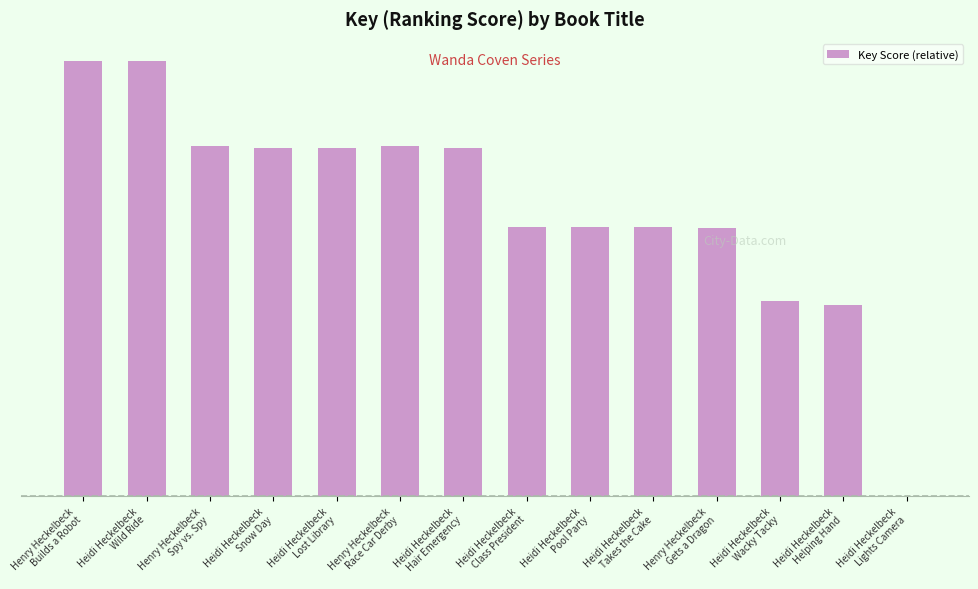

The chart shows a value of 45148671 at Heidi Heckelbeck
Lost Library. True or false?

True